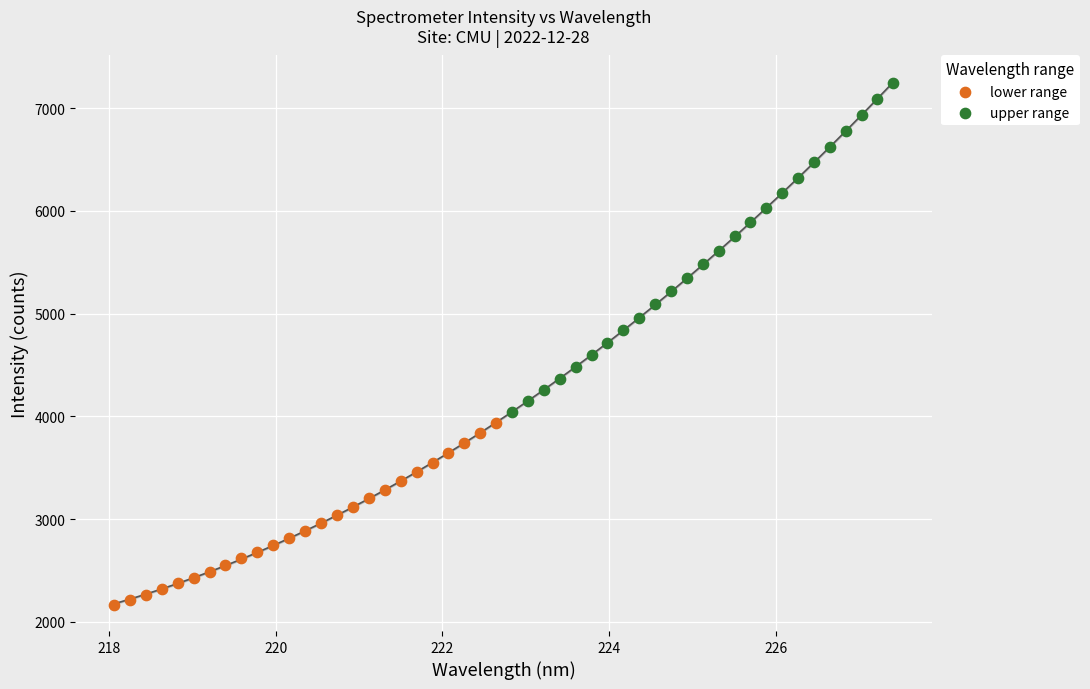

Which series has the widest spread of Y values?

upper range